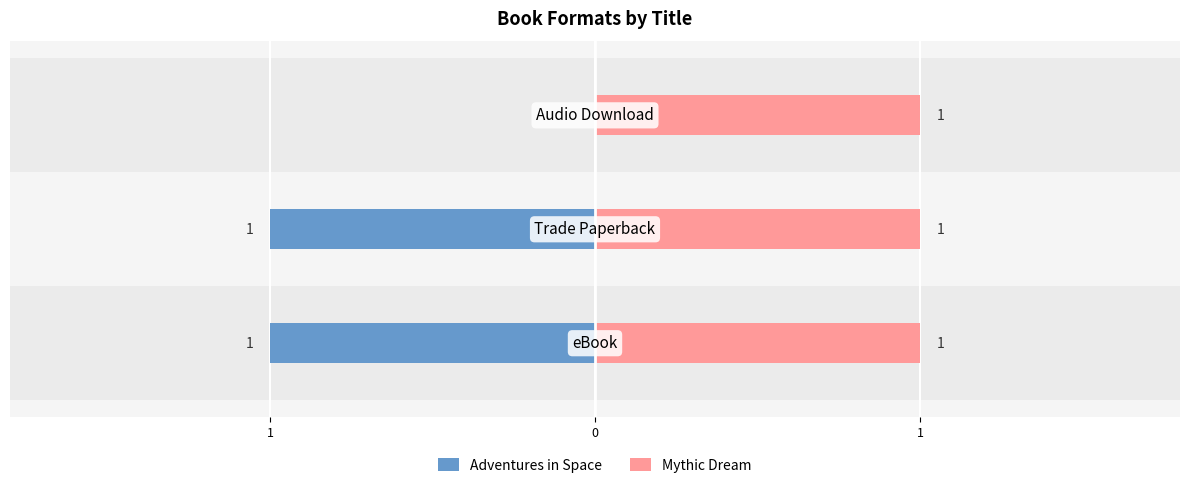

Where is Mythic Dream nearest to the value 0?

1